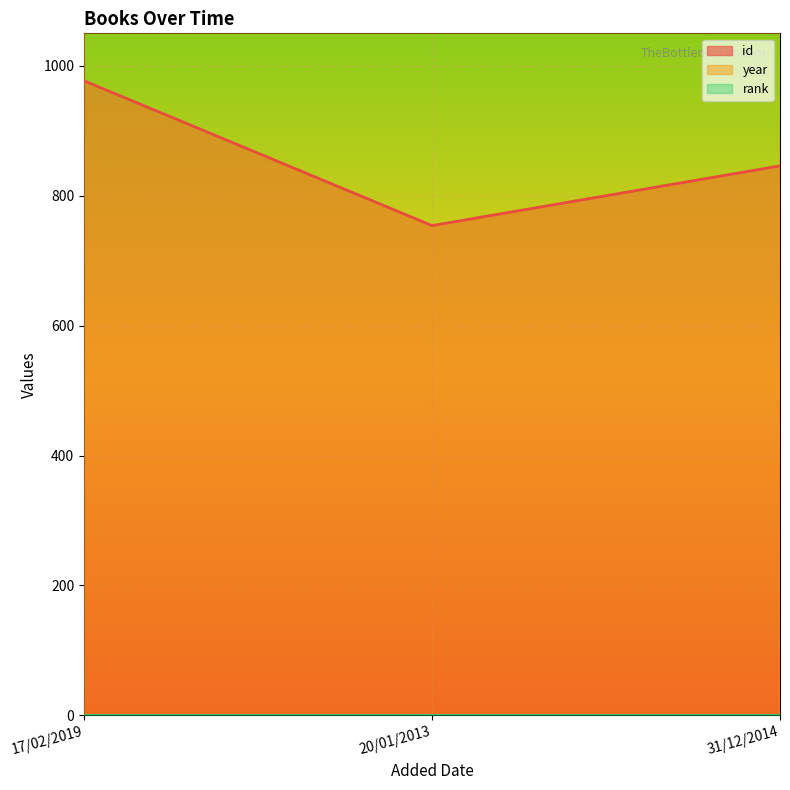

What is the difference between the maximum and minimum values in the year series?

3